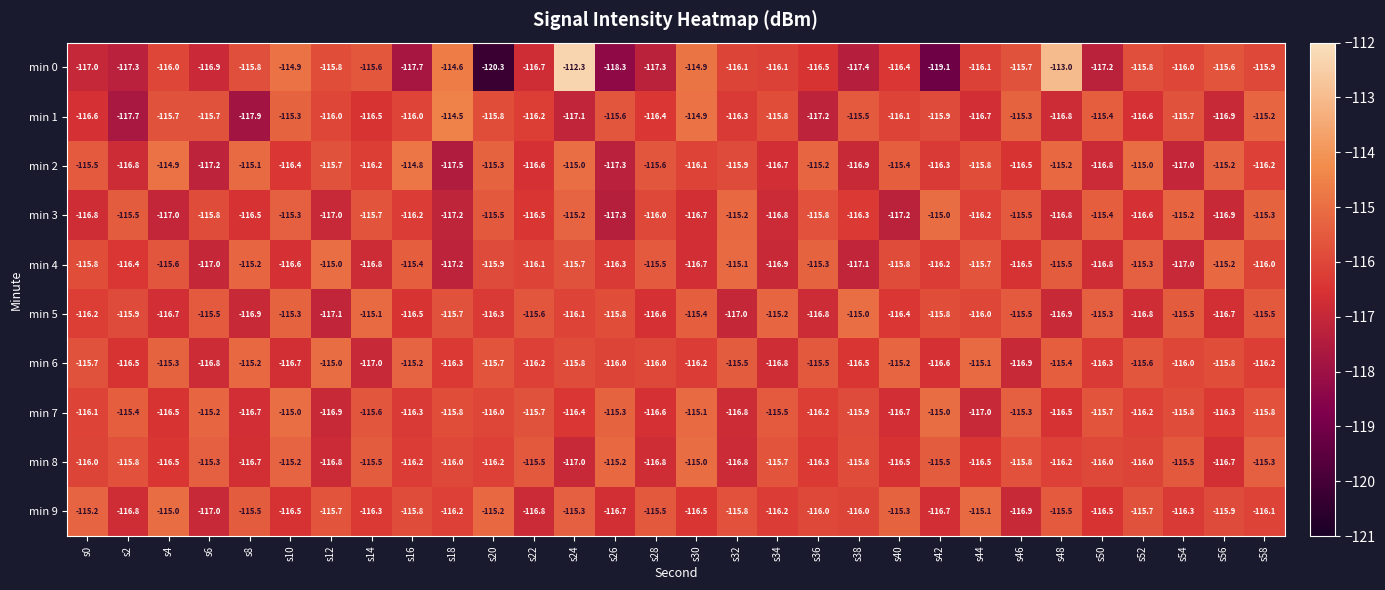

Which series has the largest range (max minus min)?

min 0